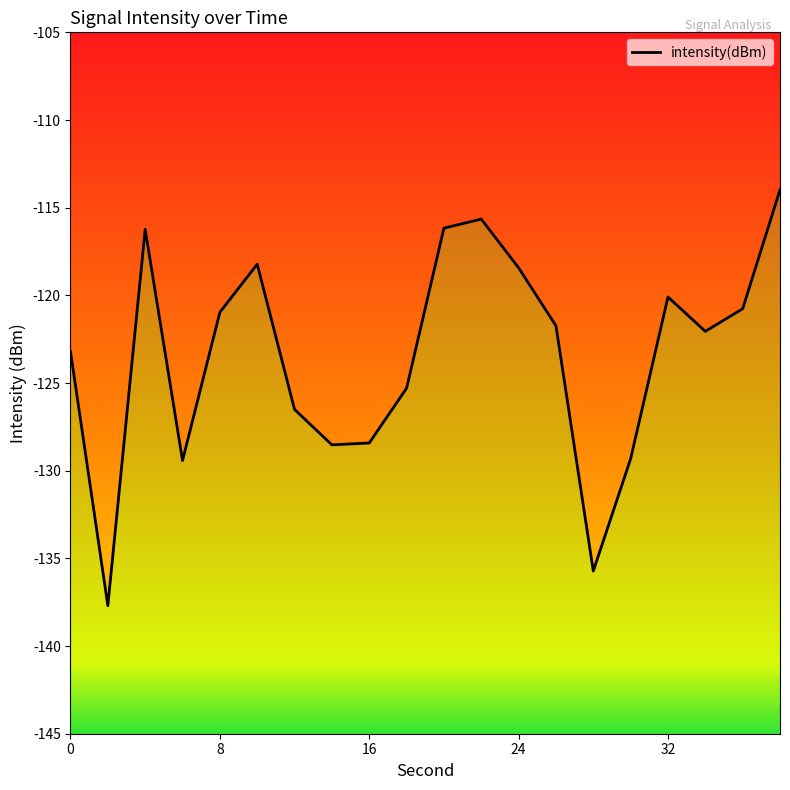

Between 24 and 16, which is larger?

16